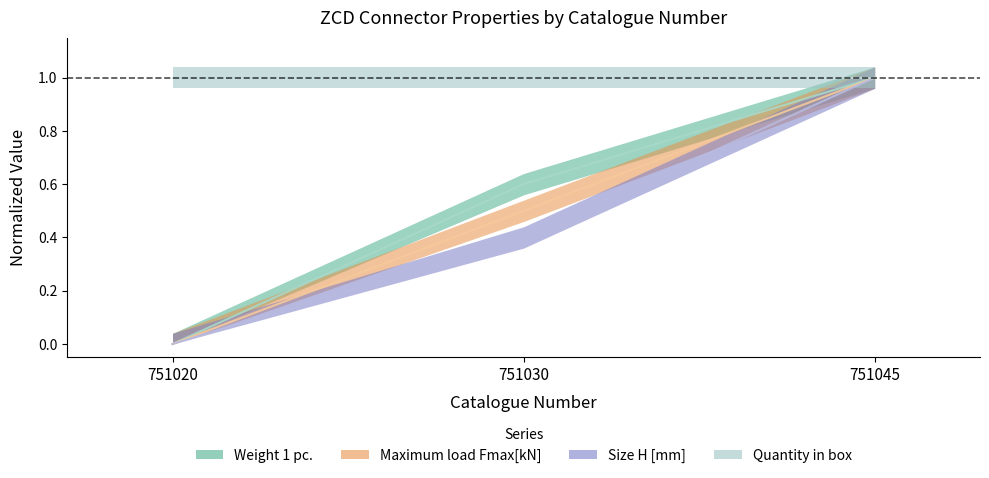

At which label does Weight 1 pc. reach its minimum?

751020